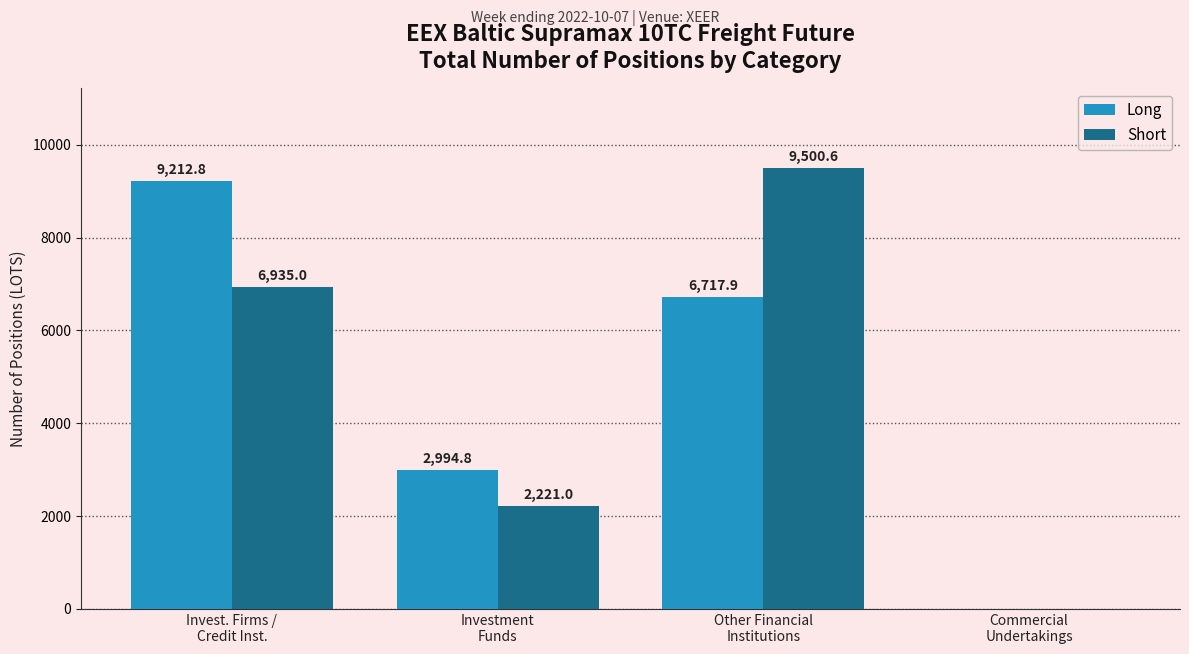

Which series has the largest total across all categories?

Long